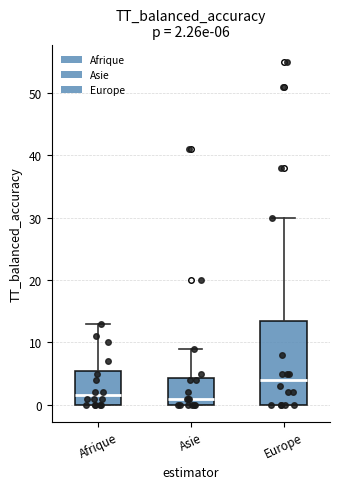

Comparing the boxes themselves (not the whiskers), which one is the tallest?

Europe